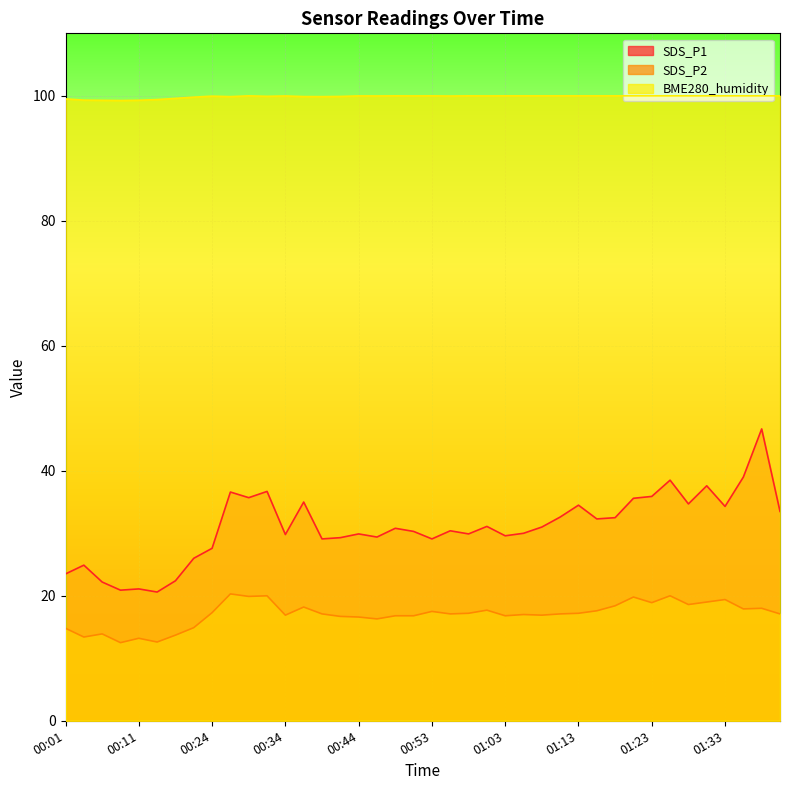

At how many categories does at least one series exceed 80?

40